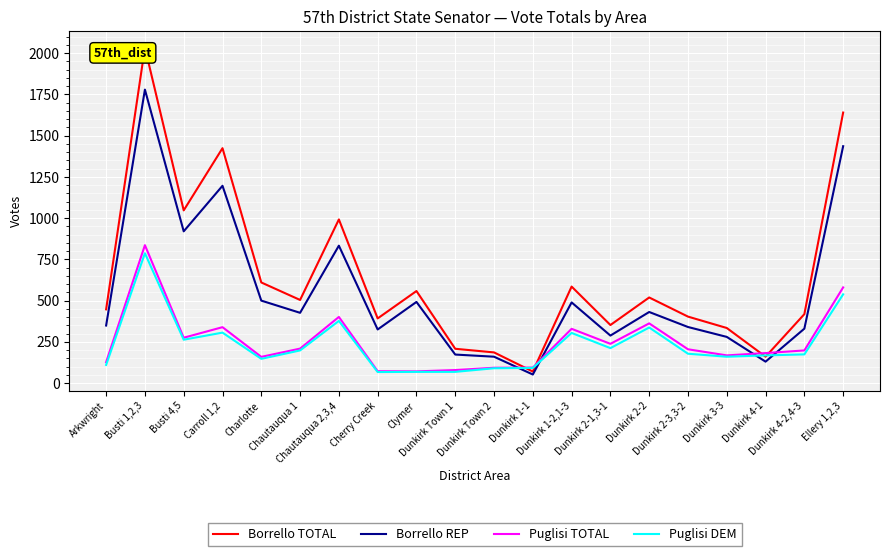

What are all the series names shown in the legend?

Borrello TOTAL, Borrello REP, Puglisi TOTAL, Puglisi DEM